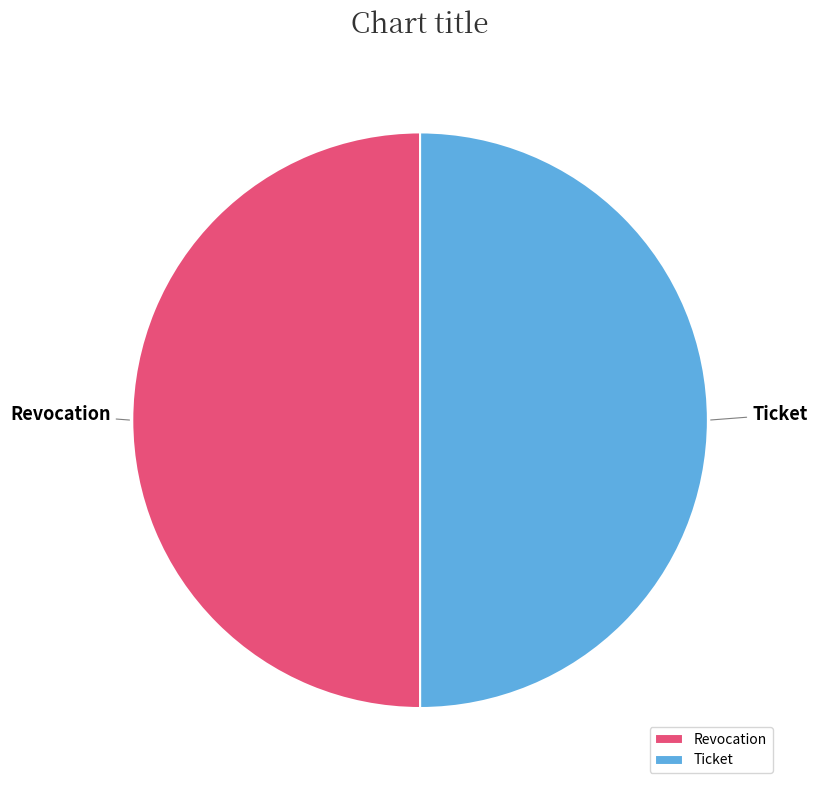

The Ticket slice represents 39% of the pie. True or false?

False